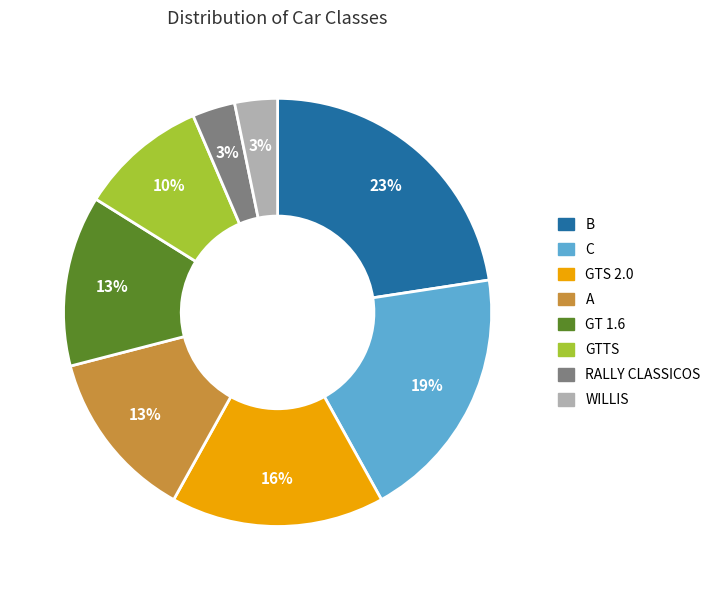

Which category has the biggest portion of the pie?

B